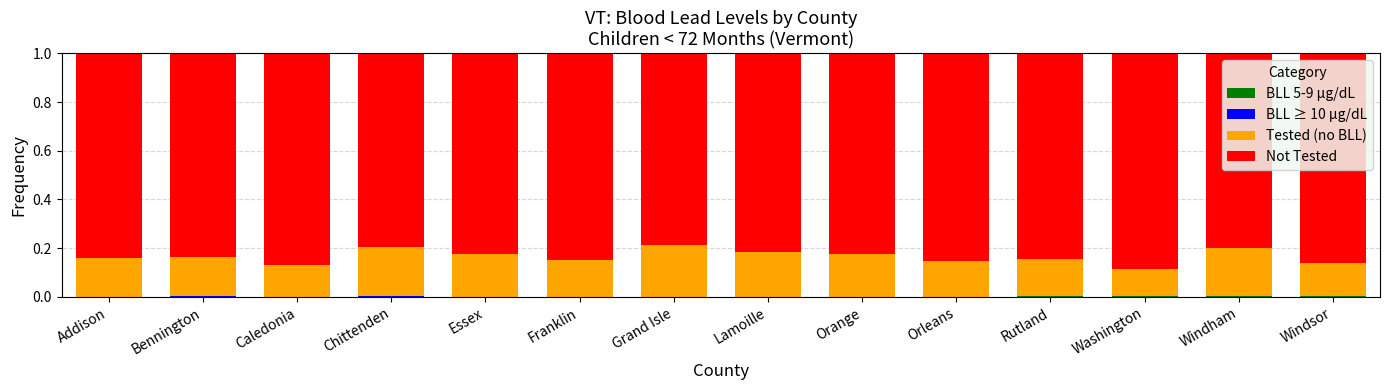

What is the total value across all series at Addison?

1.0